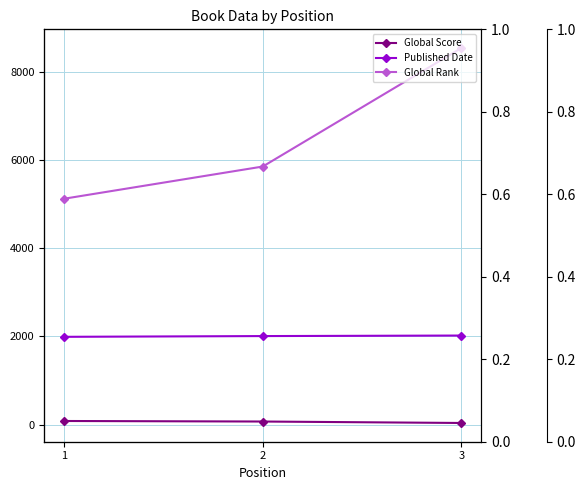

What is the difference between the Published Date values at 3 and 1?

29